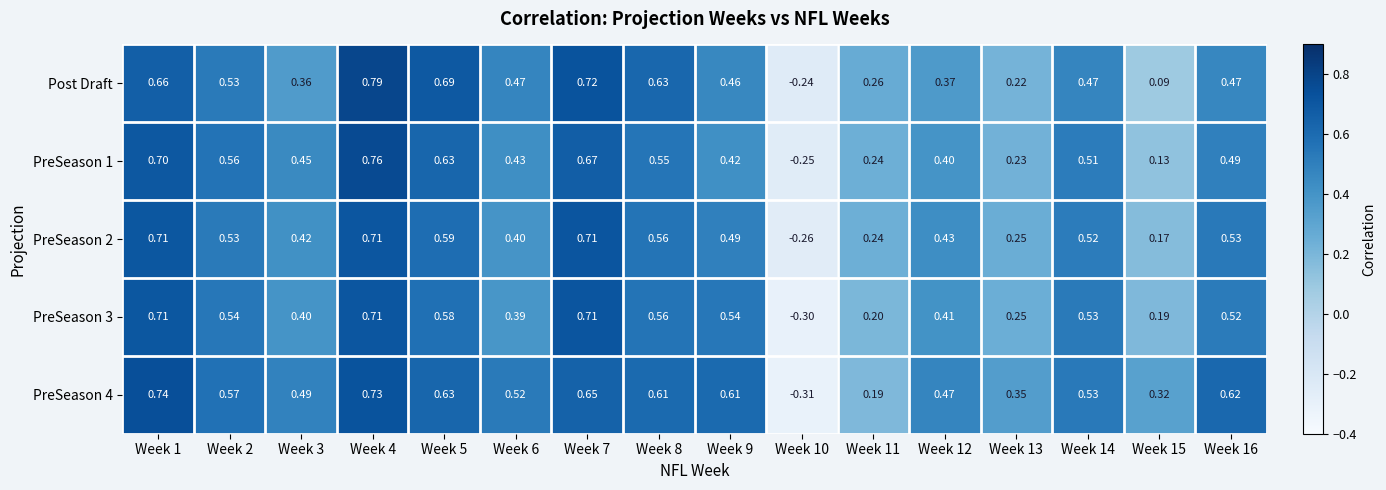

Is the value of PreSeason 1 at Week 16 greater than the value of PreSeason 3 at Week 2?

No